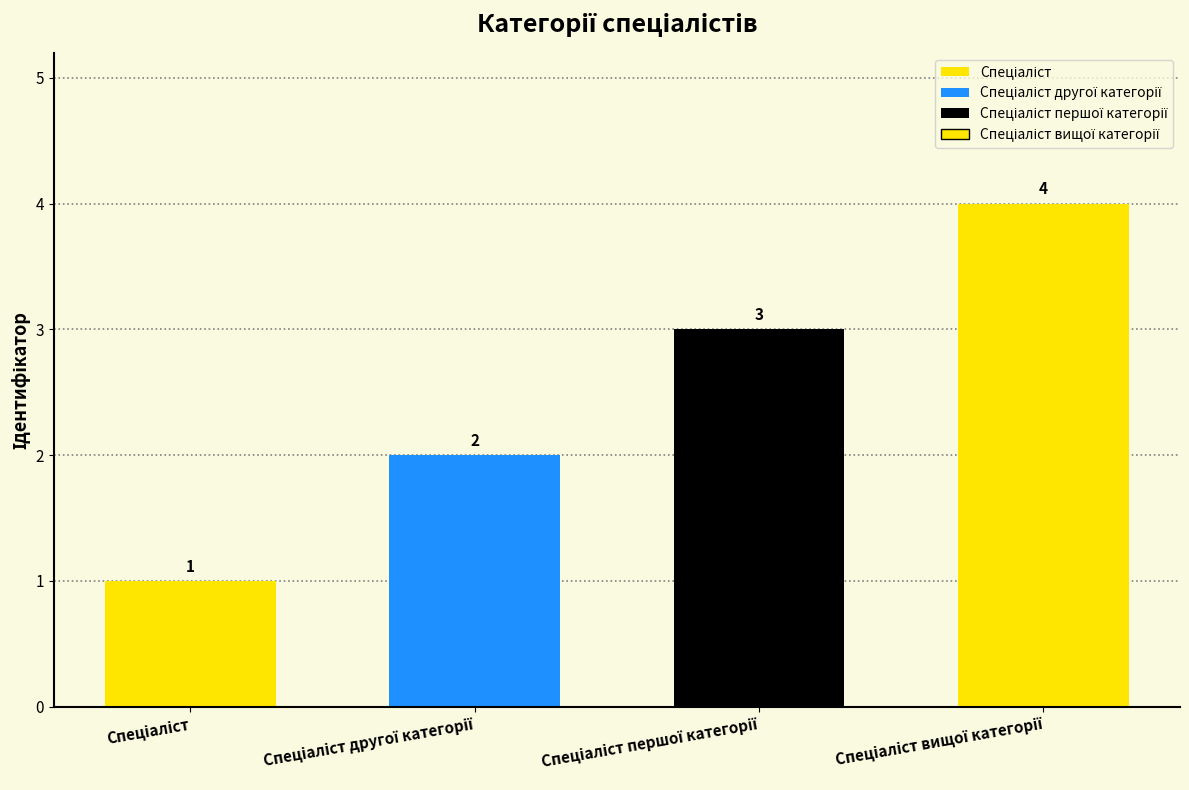

What is the value of the 3rd bar from the left?

3